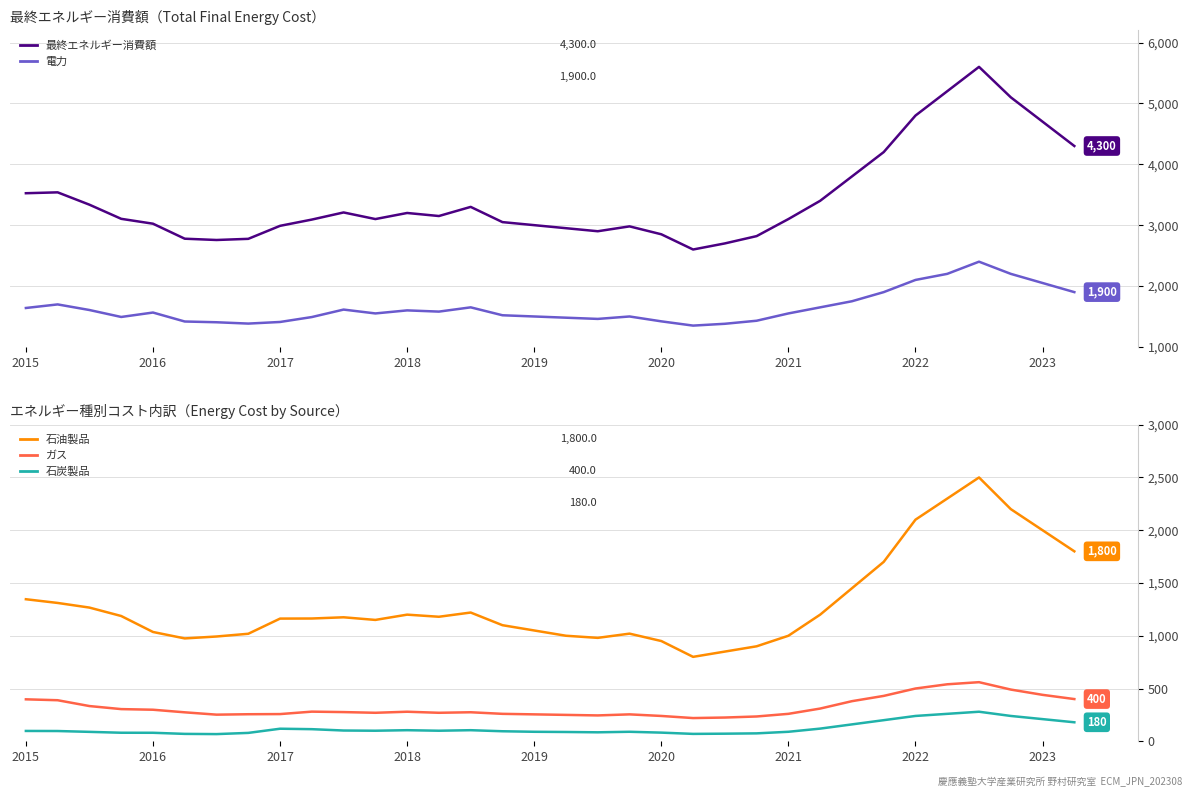

Rank the series at 2016 from lowest to highest value.

石炭製品, ガス, 石油製品, 電力, 最終エネルギー消費額